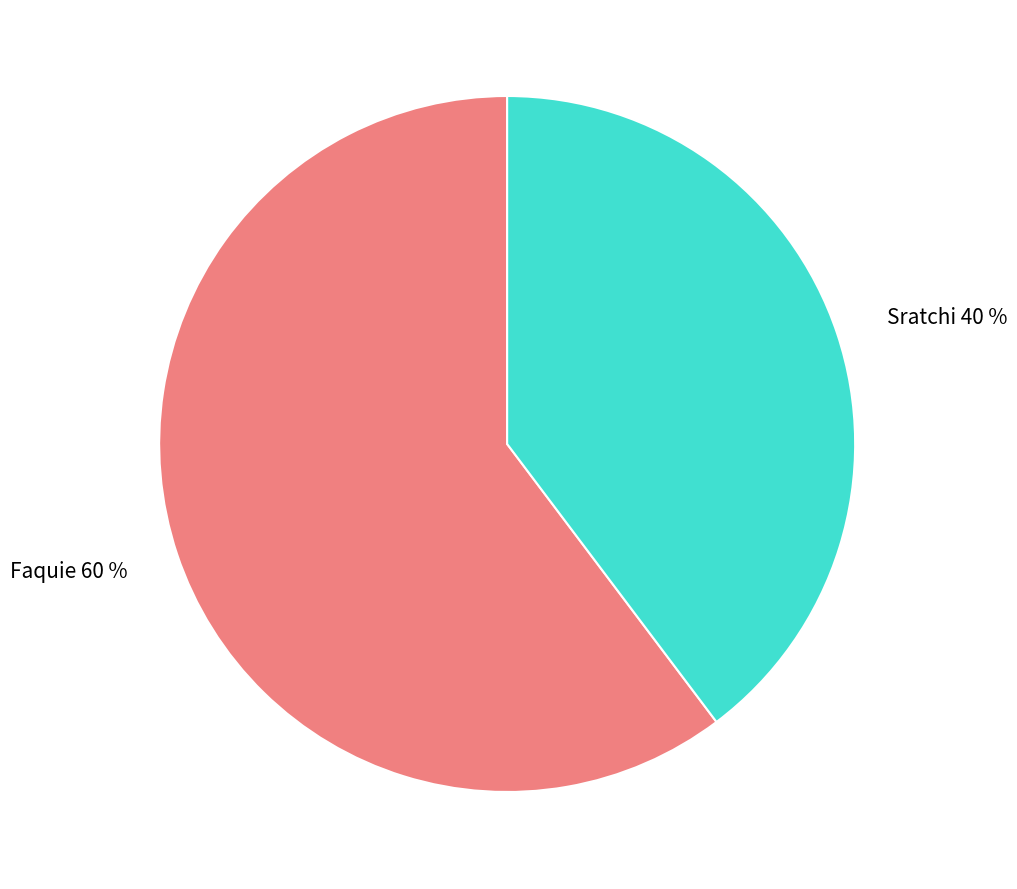

What is the ratio of the value at Faquie to the value at Sratchi?

1.5